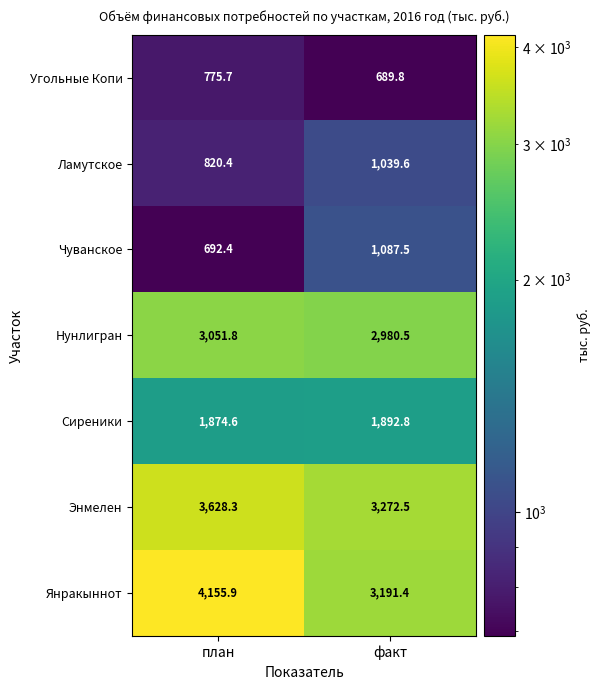

The value of Ламутское at факт is 1784.4. True or false?

False